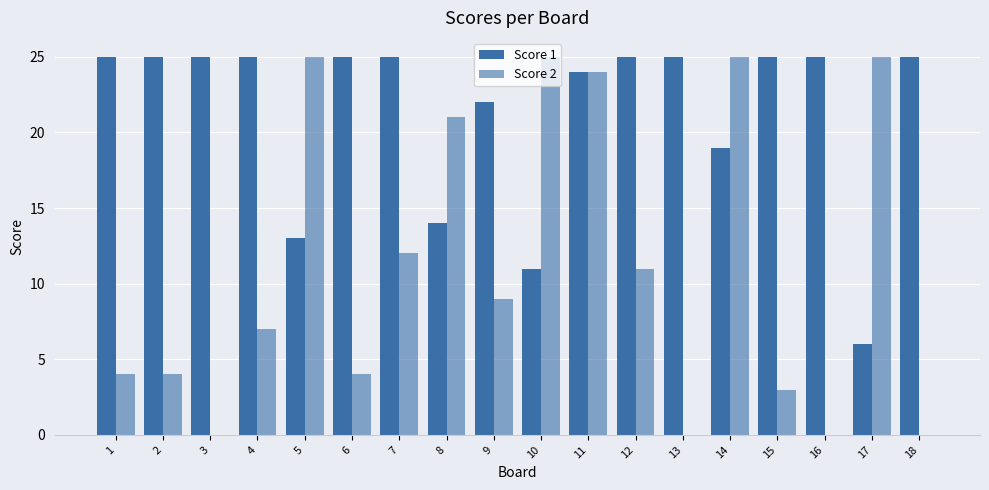

How many groups of bars are there?

18